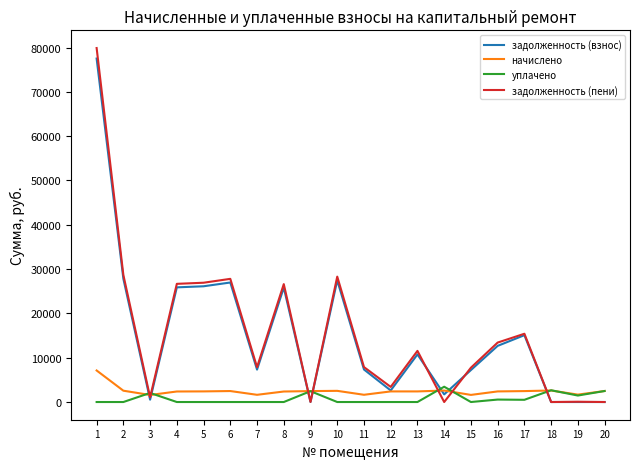

What is the total value across all series at 1?

164542.6